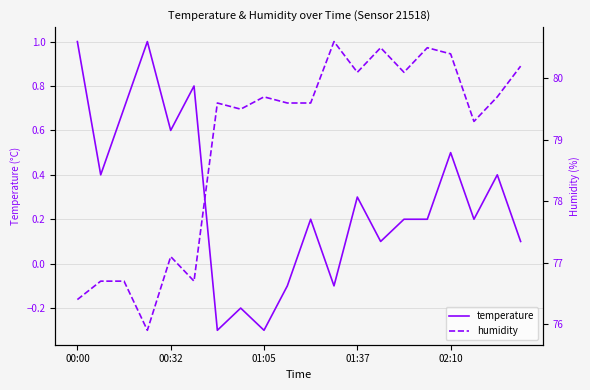

Reading left to right, list all the values displayed in this chart.

temperature: 1.0	0.4	0.7	1.0	0.6	0.8	-0.3	-0.2	-0.3	-0.1	0.2	-0.1	0.3	0.1	0.2	0.2	0.5	0.2	0.4	0.1
humidity: 76.4	76.7	76.7	75.9	77.1	76.7	79.6	79.5	79.7	79.6	79.6	80.6	80.1	80.5	80.1	80.5	80.4	79.3	79.7	80.2